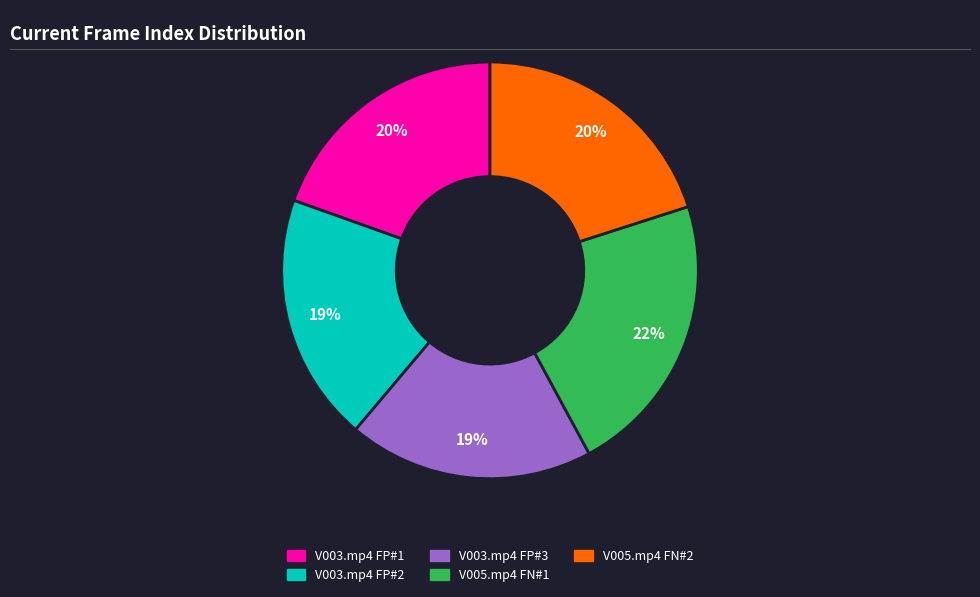

To the nearest percent, what portion does V003.mp4 FP#3 represent?

19%